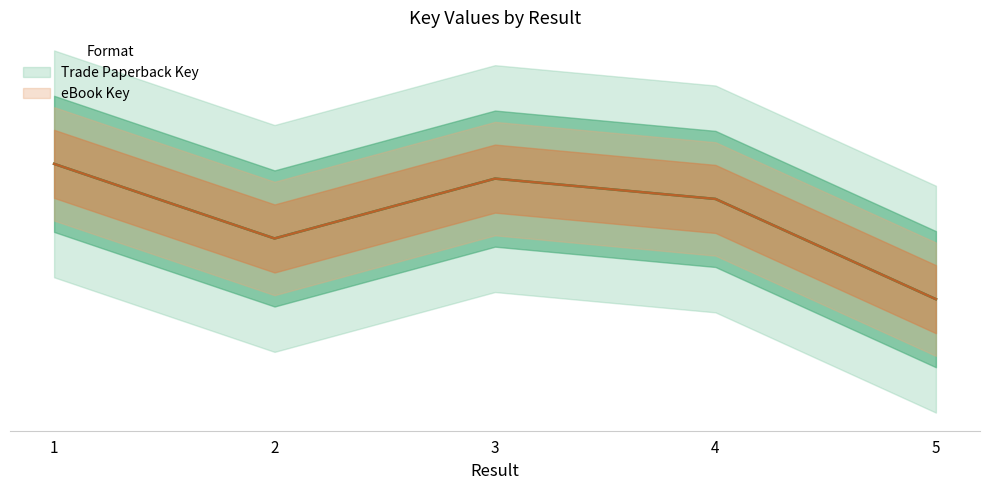

Reading left to right, transcribe all the data shown in this chart.

Trade Paperback Key: 114225	81343	107727	98768	54578
eBook Key: 114225	81343	107727	98768	54578